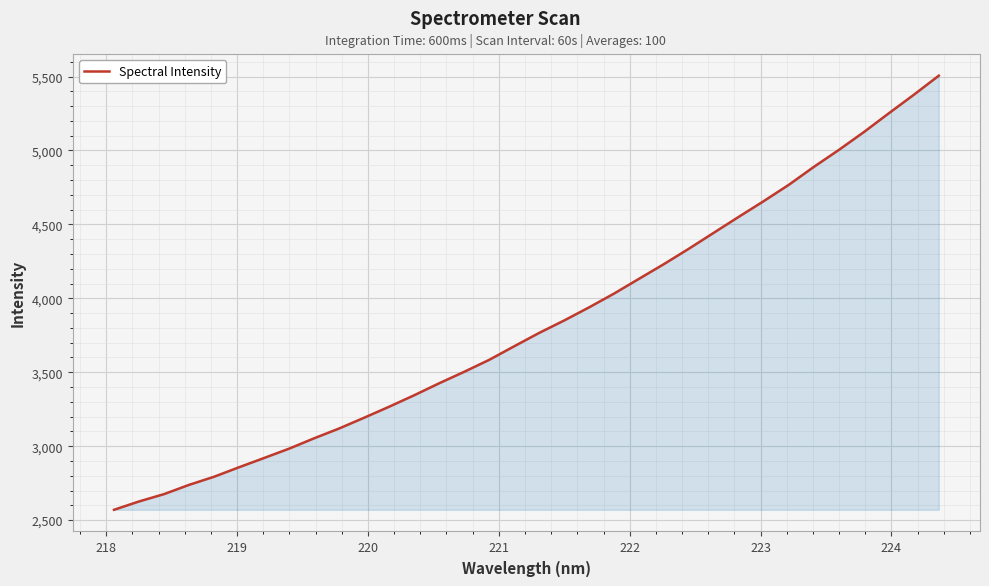

What is the maximum value shown in the chart?

5505.4